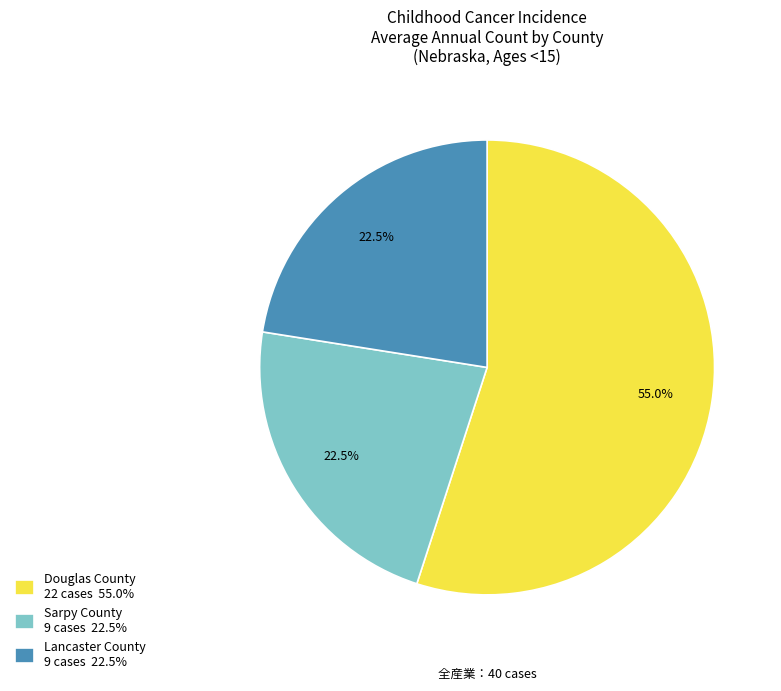

Approximately how many times larger is the value at Sarpy County 9 cases 22.5% compared to Lancaster County 9 cases 22.5%?

1.0